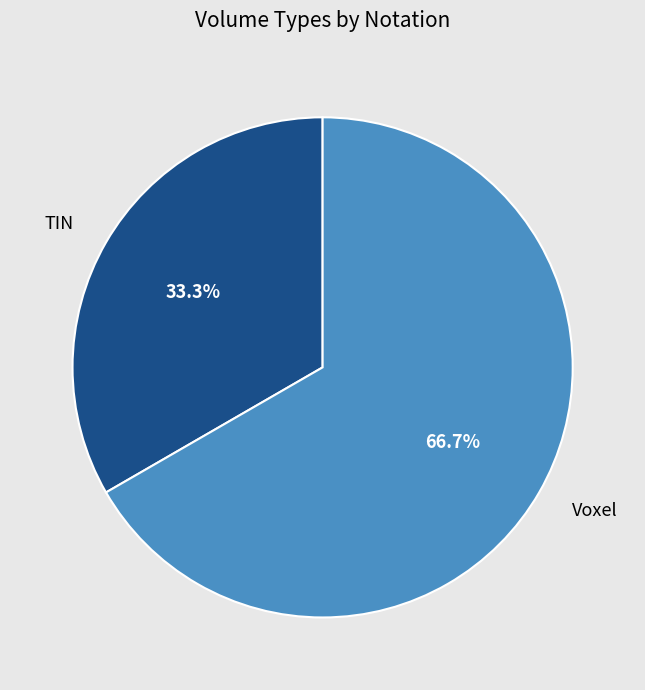

What is the majority slice?

Voxel